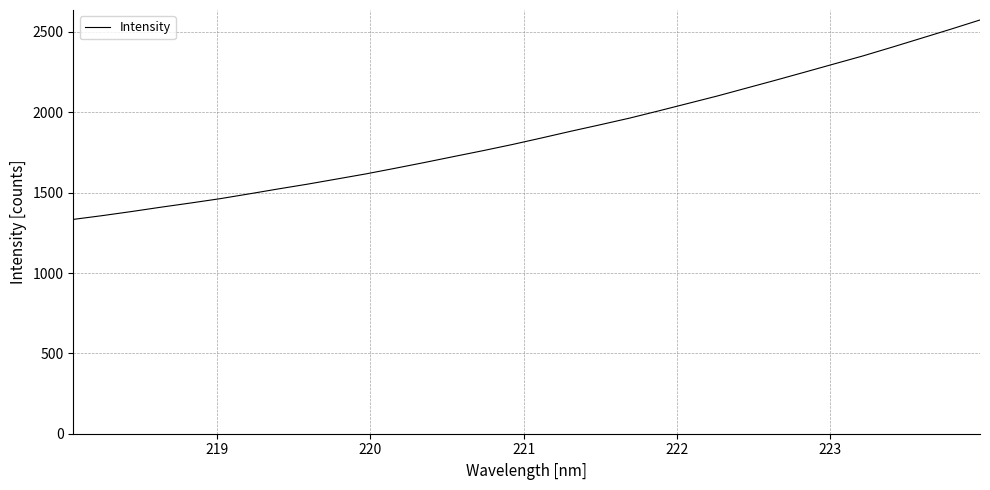

What is the difference between the maximum and minimum values?

1241.0